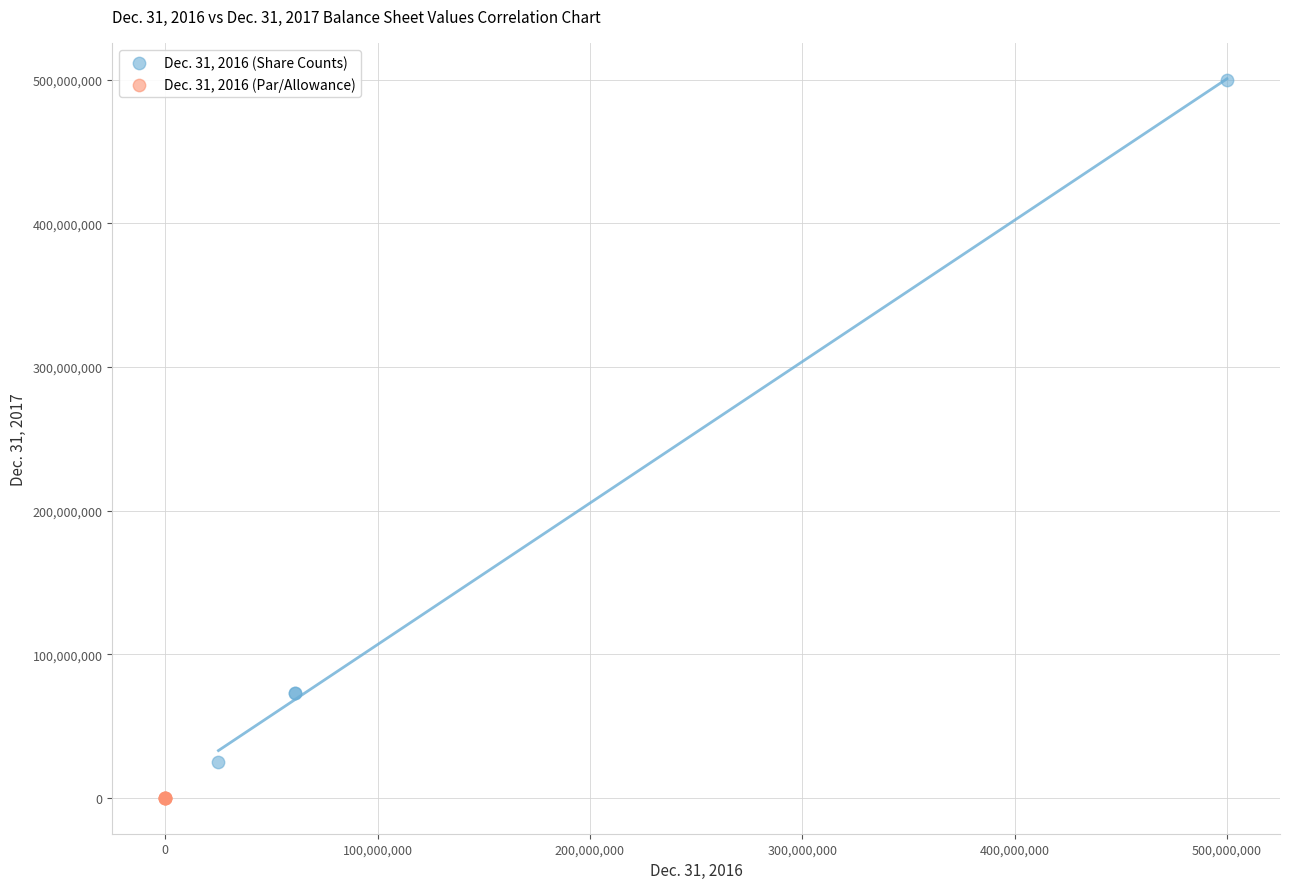

Which series reaches the minimum Y coordinate?

Dec. 31, 2016 (Par/Allowance)